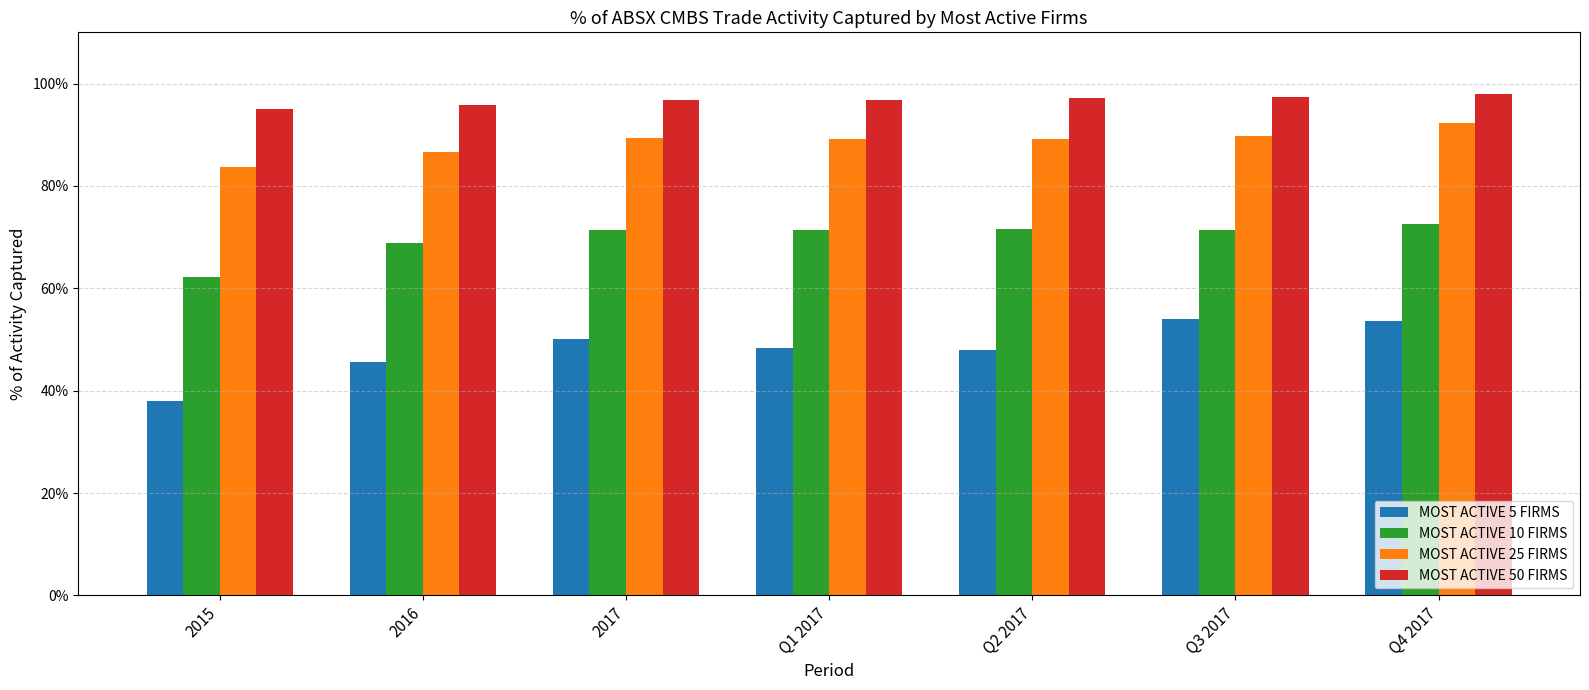

Does the chart contain stacked bars?

No